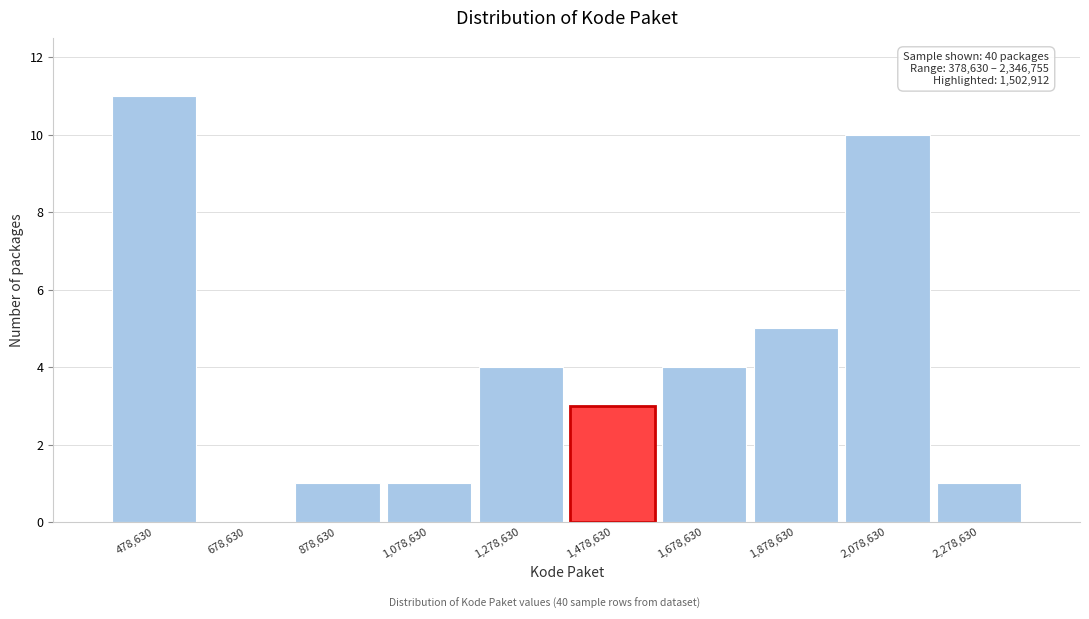

Which range on the x-axis has the tallest bar?

380000 to 580000